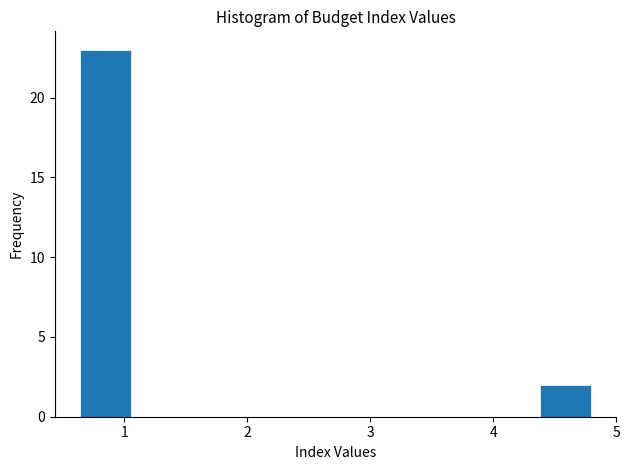

Reading left to right, list every bar in this chart as the range it spans on the x-axis followed by its height. Neither the bar edges nor the heights are printed on the chart, so give them approximately, as read against the axes.

0.6 to 1.1: 23
1.1 to 1.5: 0
1.5 to 1.9: 0
1.9 to 2.3: 0
2.3 to 2.7: 0
2.7 to 3.1: 0
3.1 to 3.5: 0
3.5 to 4.0: 0
4.0 to 4.4: 0
4.4 to 4.8: 2